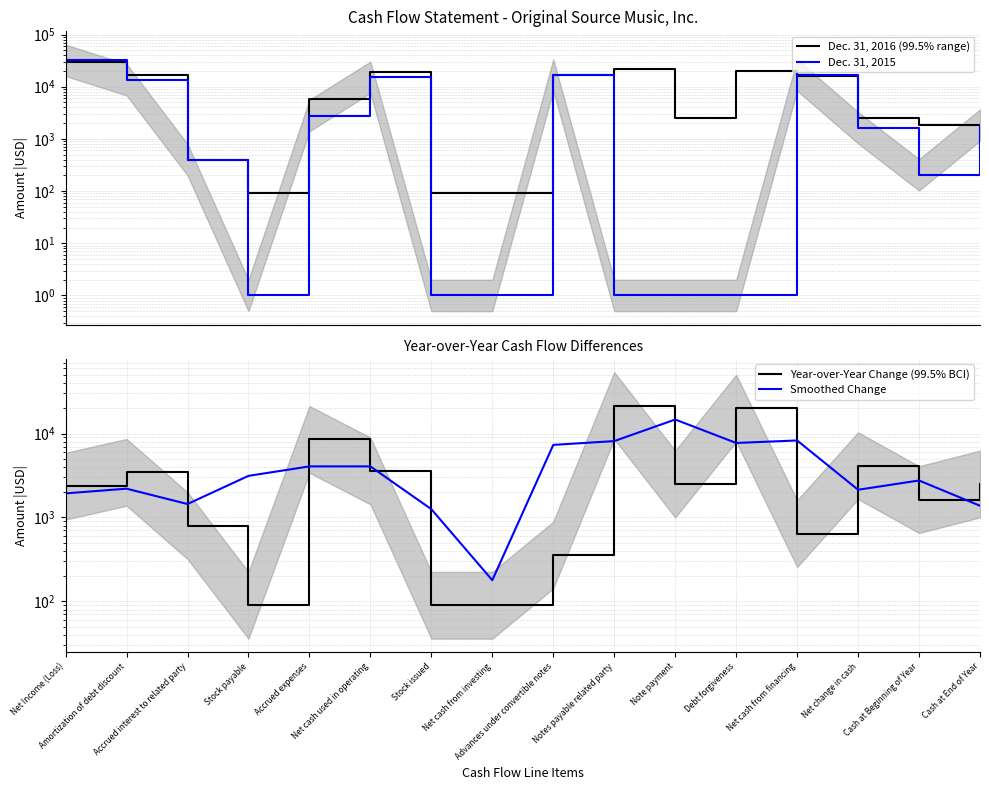

True or false: Year-over-Year Change (99.5% BCI) has a value of 1633.0 at Cash at Beginning of Year.

True